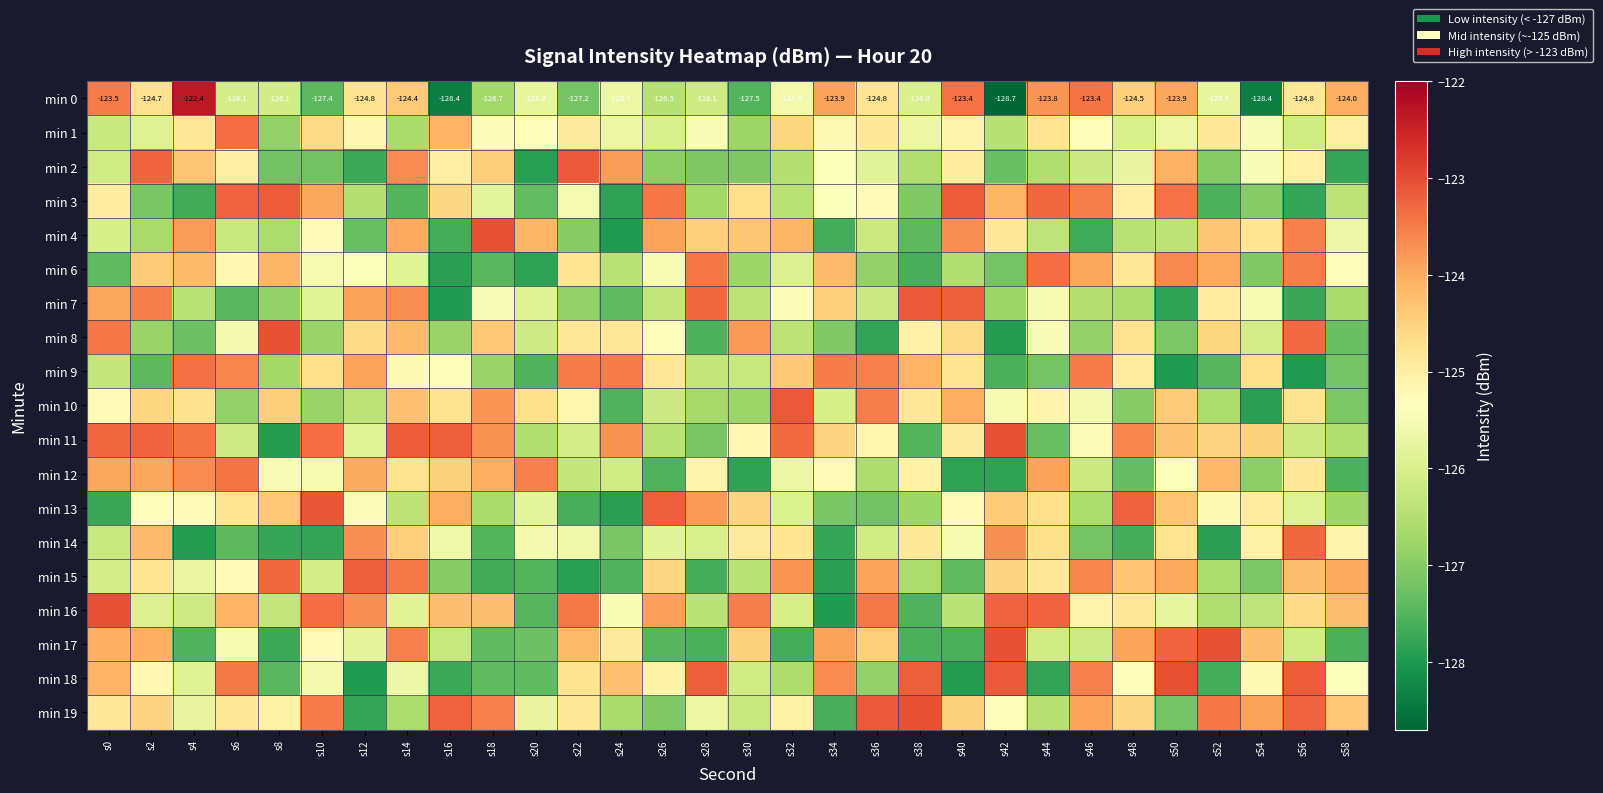

How many data points in min 19 are less than -124?

21